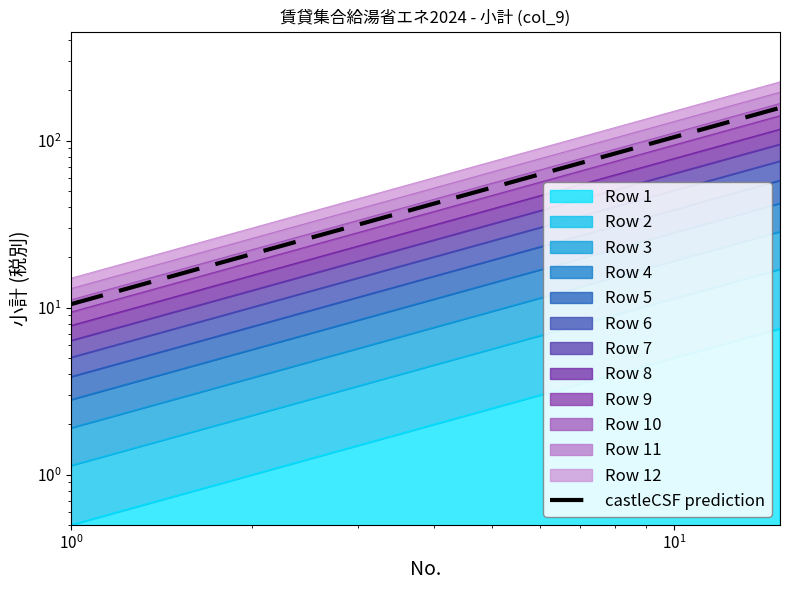

How many data points does each series have?

15